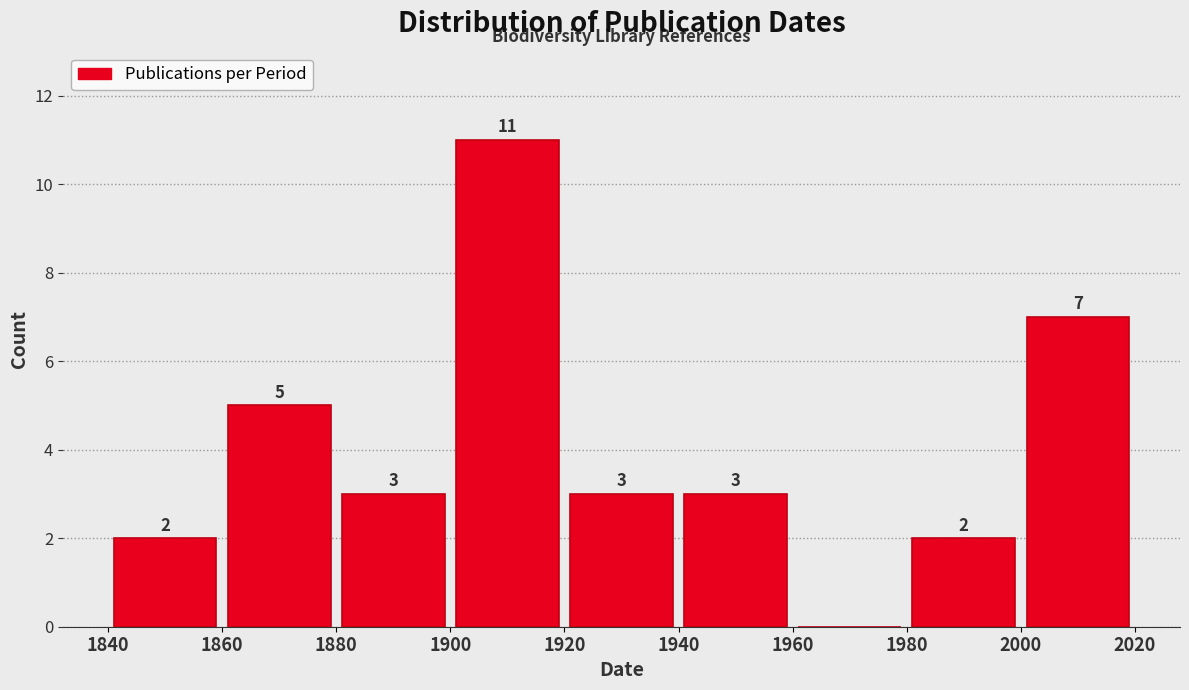

Over which range of the x-axis is the bar tallest?

1900 to 1920